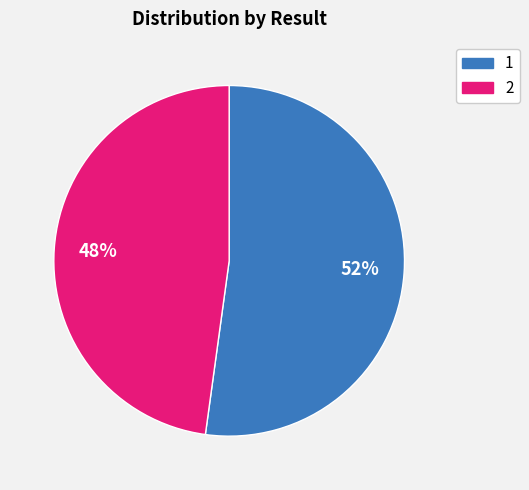

Is the sum of 1 and 2 greater than half?

Yes